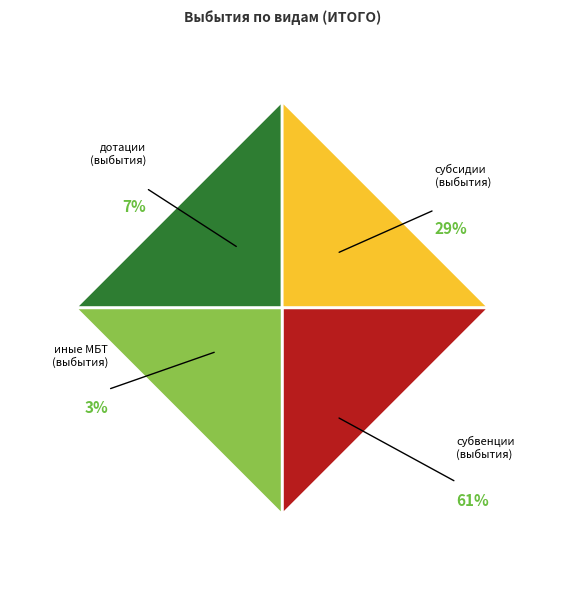

The субвенции slice represents 76% of the pie. True or false?

False